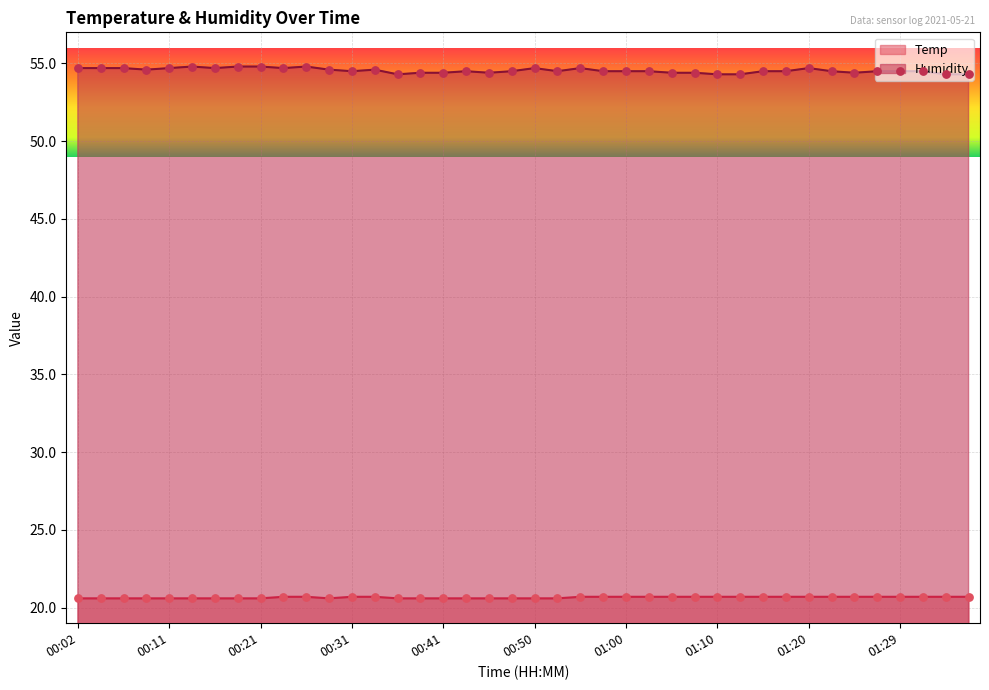

Is the value of Temp at 01:25 greater than the value of Humidity at 00:04?

No